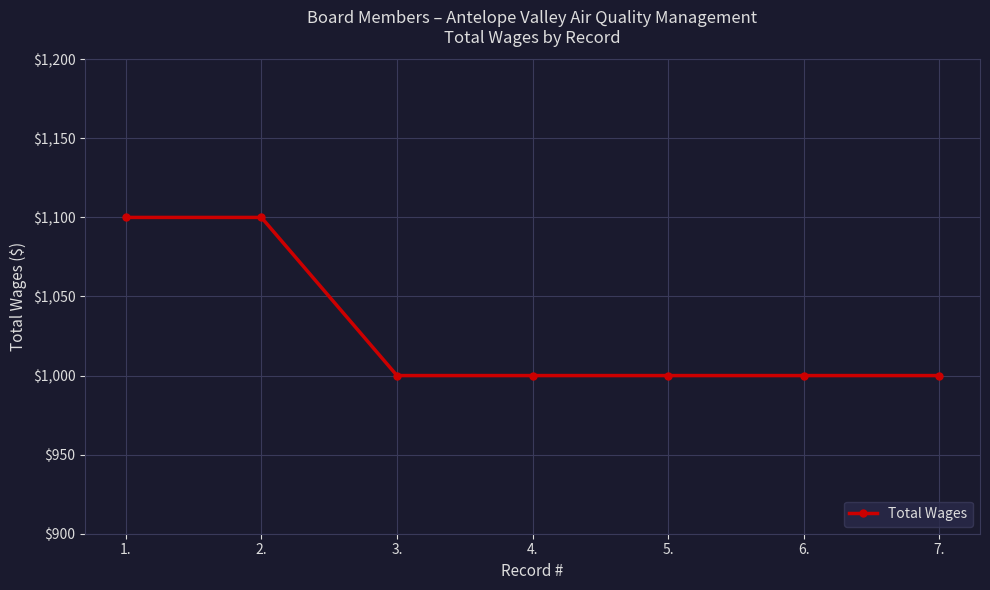

Reading right to left, what are all the values shown in this chart?

1000	1000	1000	1000	1000	1100	1100